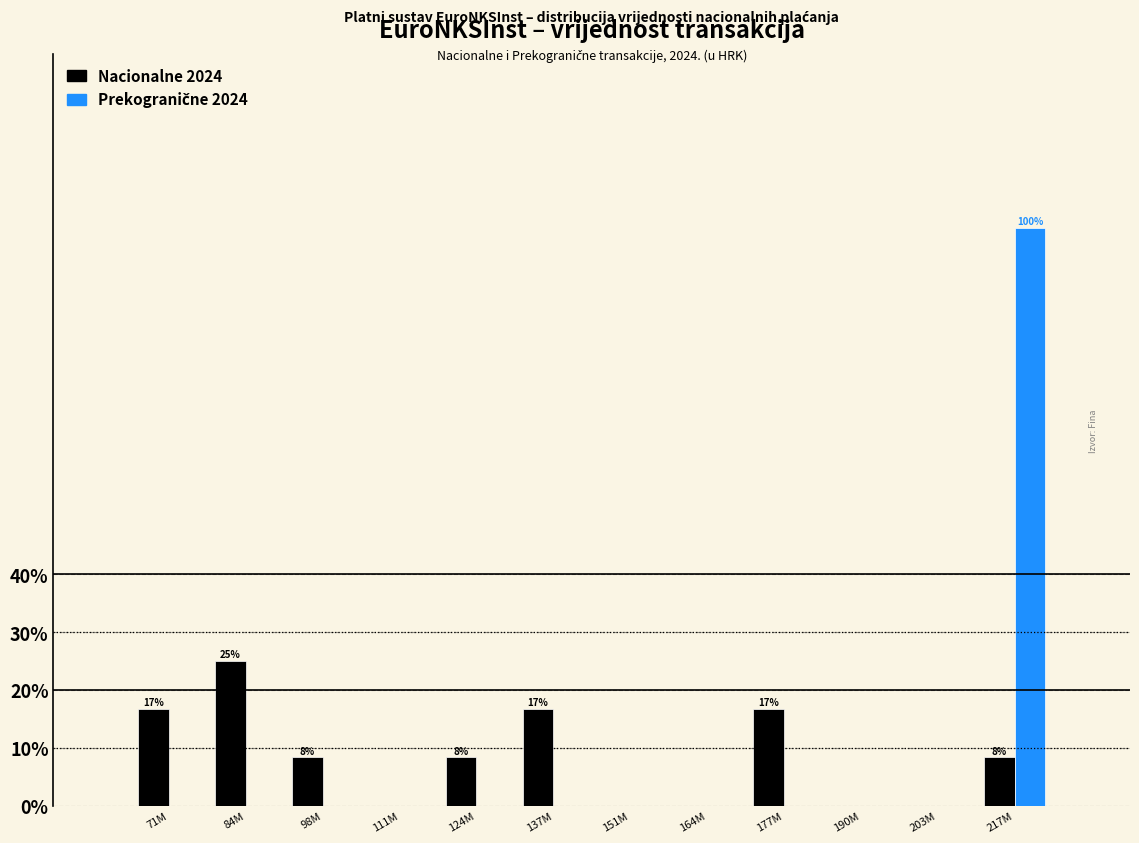

What is the total value across all series at 124M?

8.3